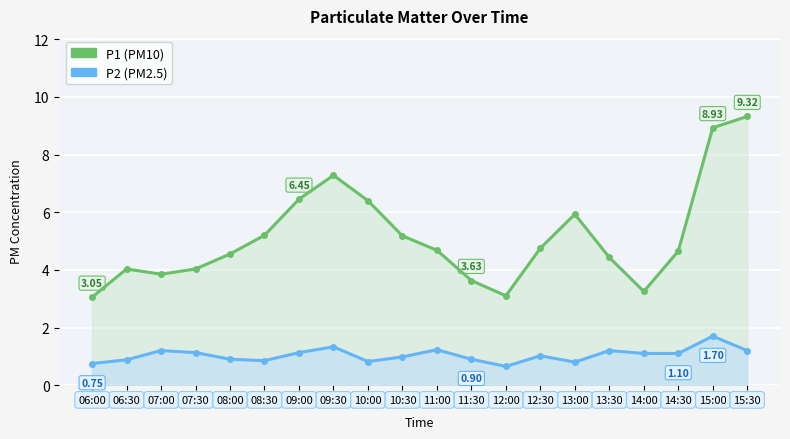

True or false: P1 (PM10) and P2 (PM2.5) cross at least once.

False